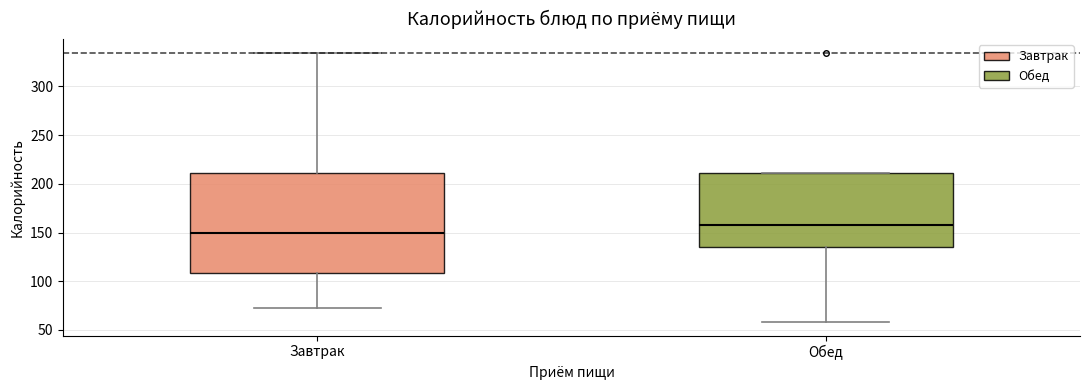

Which box is the tallest, from its lower edge to its upper edge?

Завтрак